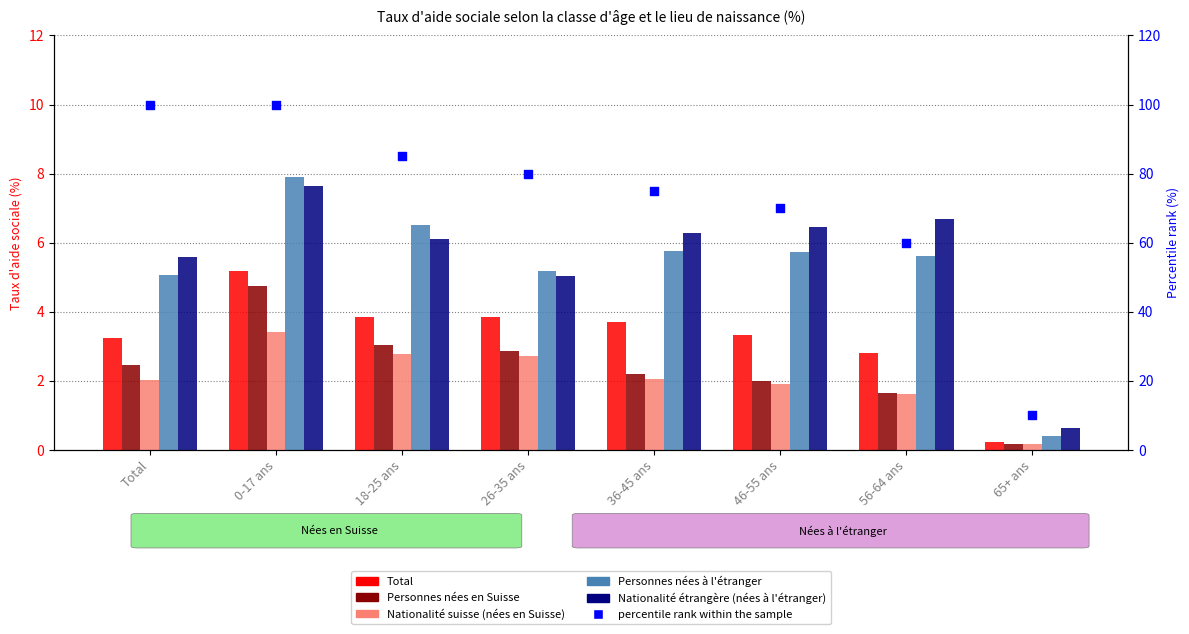

At which category is the sum across all series the highest?

0-17 ans